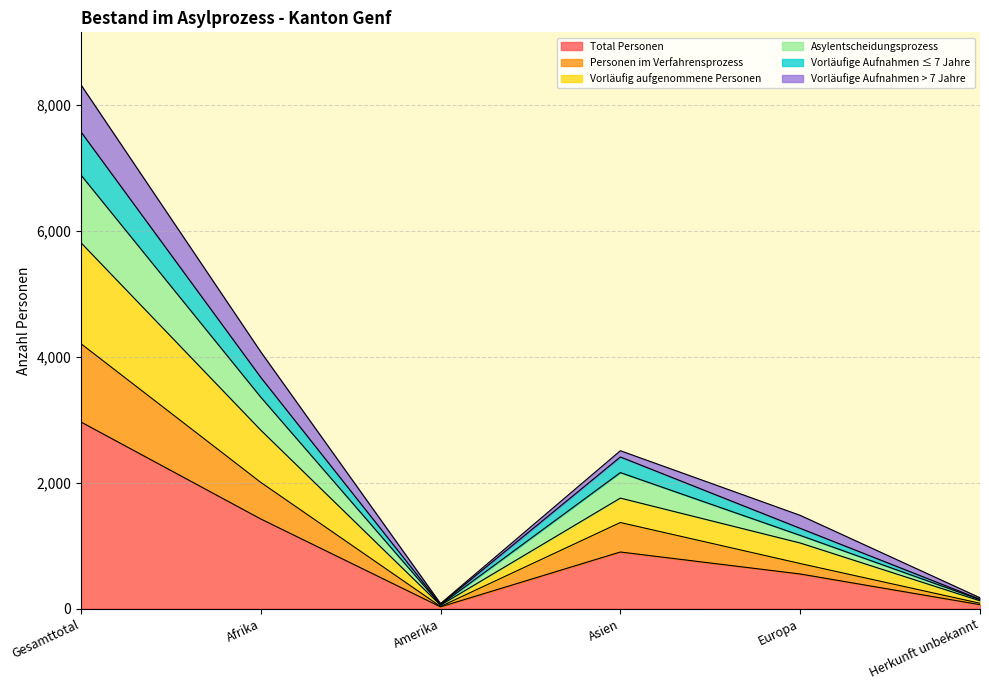

True or false: Total Personen and Vorläufig aufgenommene Personen intersect in this chart.

False